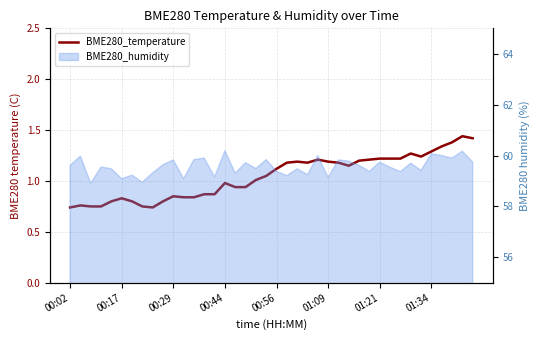

What position from the left is 00:44?

16